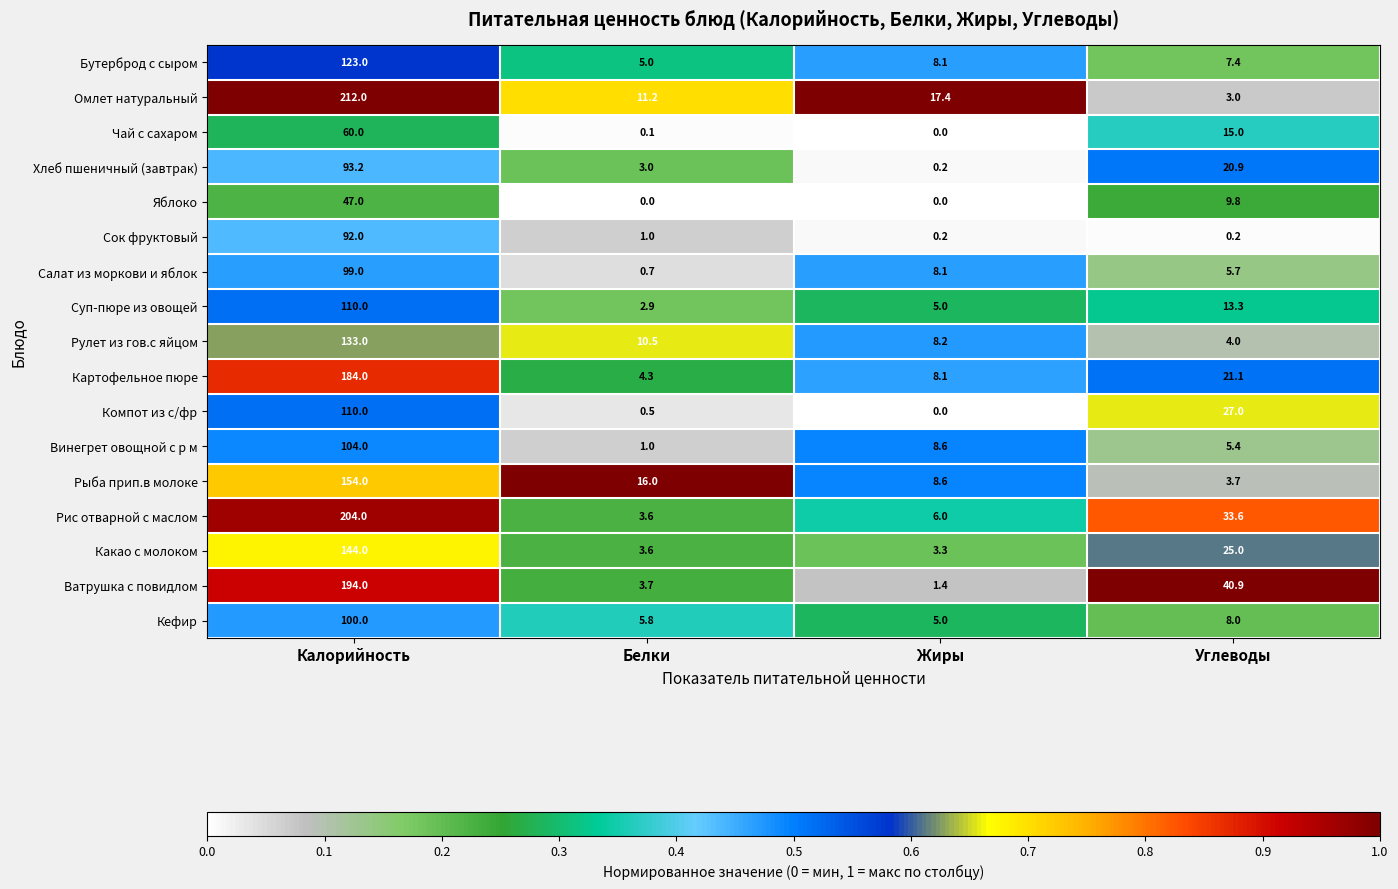

What is the sum of all Суп-пюре из овощей values?

131.2